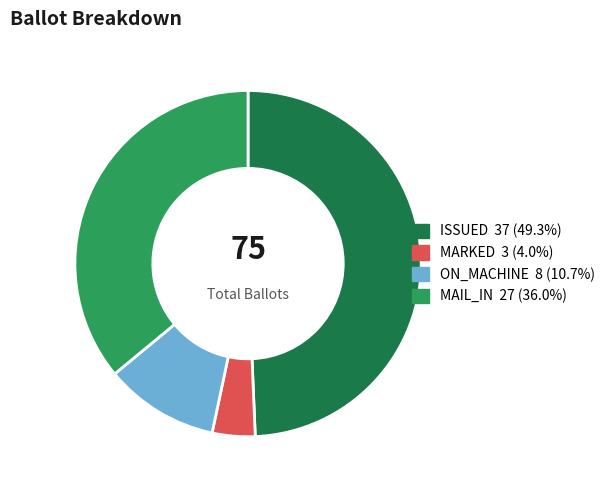

Combined, do ON_MACHINE and MARKED account for over 50%?

No